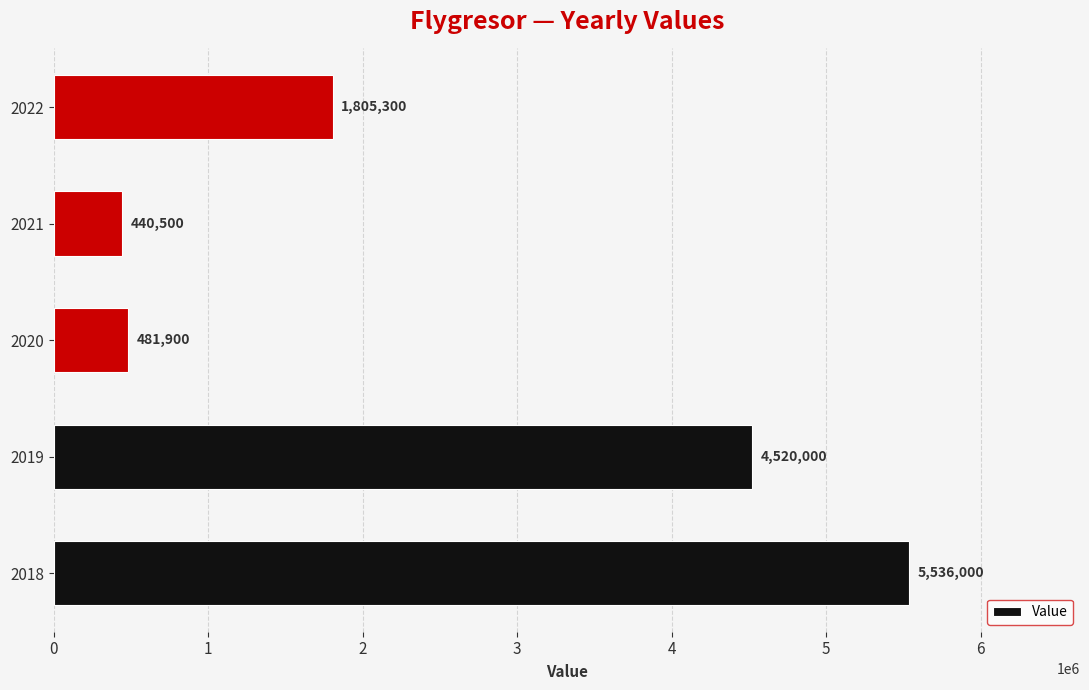

Reading top to bottom, what are all the values shown in this chart?

2022=1805300	2021=440500	2020=481900	2019=4520000	2018=5536000